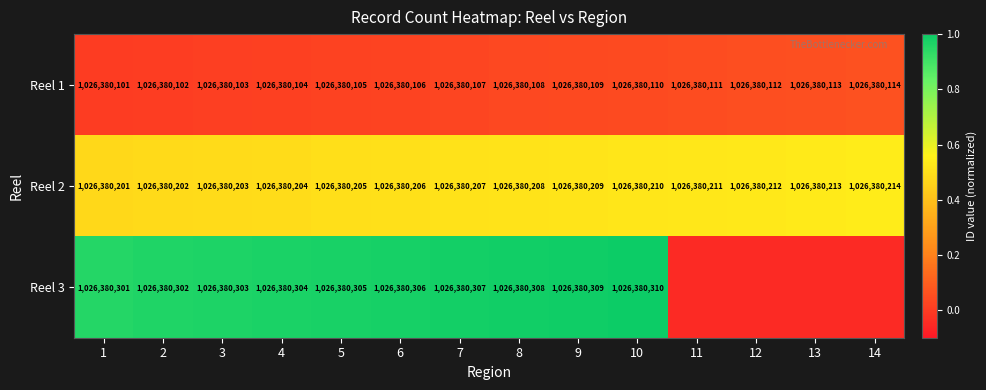

Is the value of Reel 2 at 10 greater than the value of Reel 3 at 2?

No